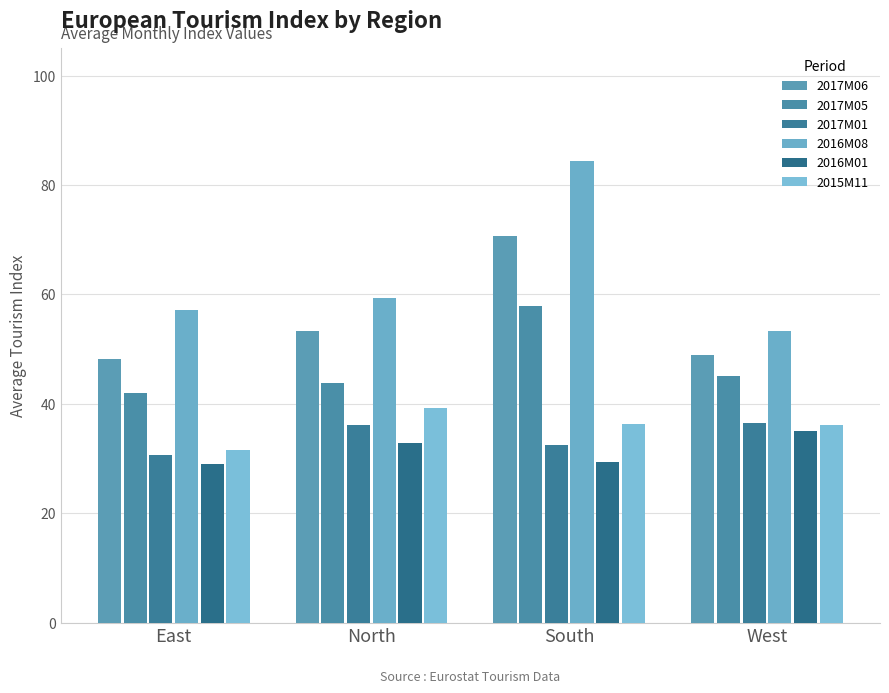

What is the minimum value for 2017M06?

48.2